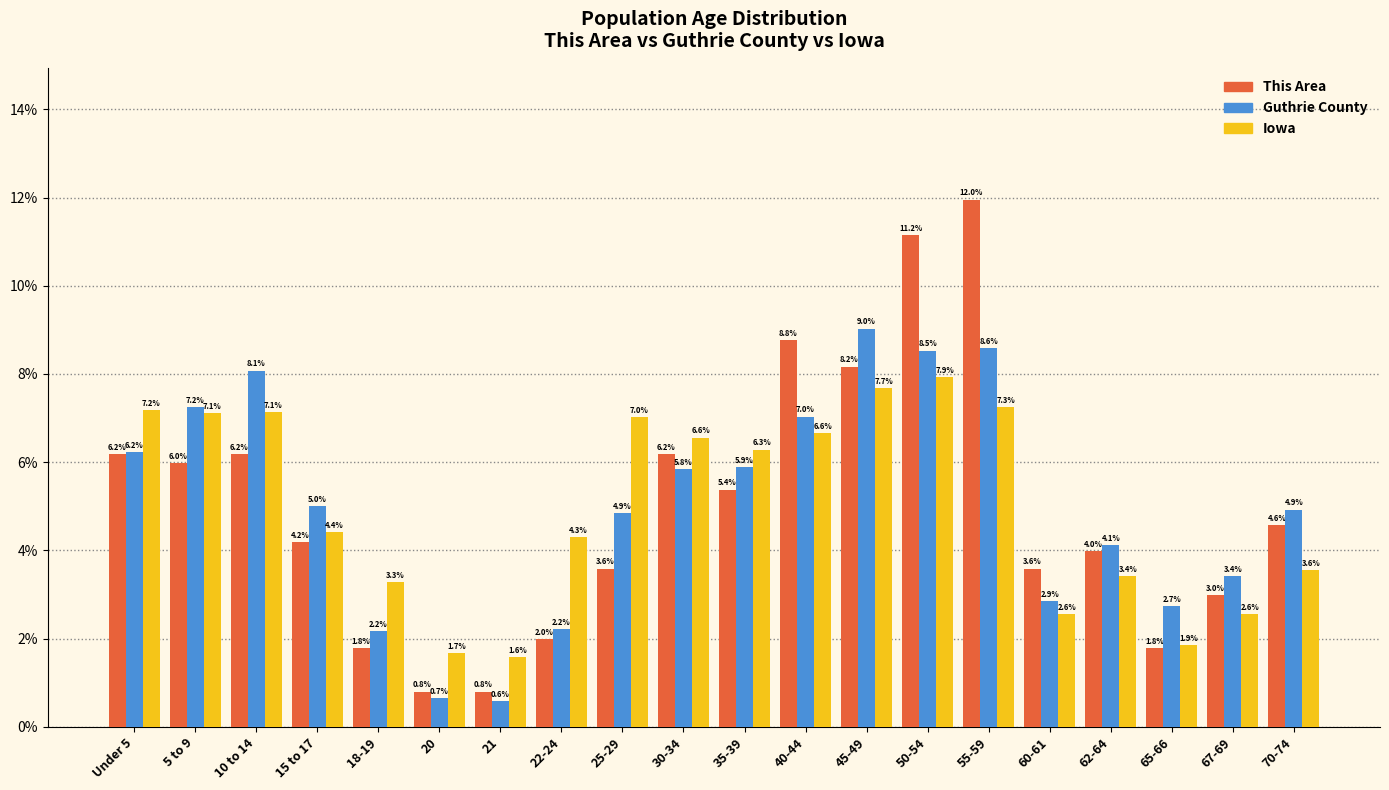

Reading right to left, extract all data points from this chart.

This Area: 4.6	3.0	1.8	4.0	3.6	12.0	11.2	8.2	8.8	5.4	6.2	3.6	2.0	0.8	0.8	1.8	4.2	6.2	6.0	6.2
Guthrie County: 4.9	3.4	2.7	4.1	2.9	8.6	8.5	9.0	7.0	5.9	5.8	4.9	2.2	0.6	0.7	2.2	5.0	8.1	7.2	6.2
Iowa: 3.6	2.6	1.9	3.4	2.6	7.3	7.9	7.7	6.6	6.3	6.6	7.0	4.3	1.6	1.7	3.3	4.4	7.1	7.1	7.2